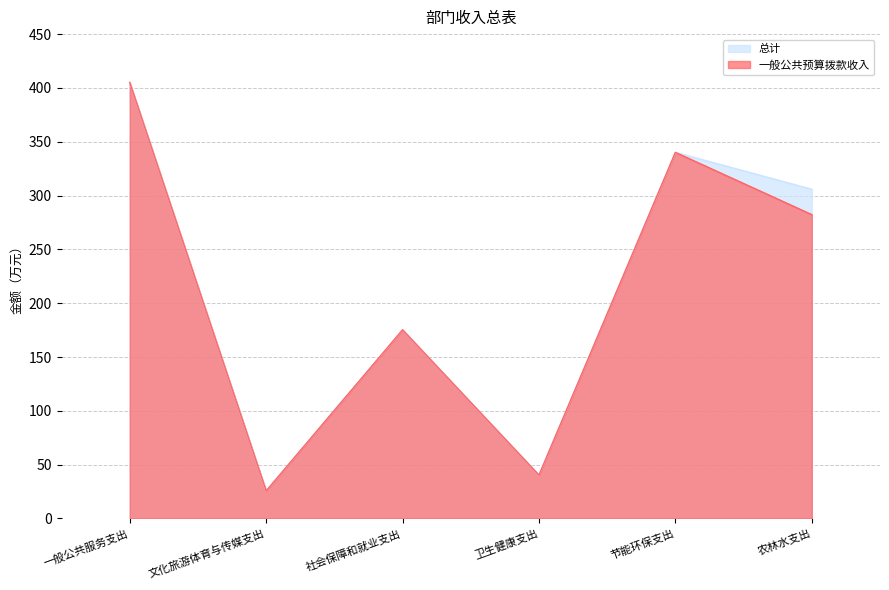

Reading left to right, list all the values displayed in this chart.

总计: 405.1	25.6	175.3	40.3	340.2	305.9
一般公共预算拨款收入: 405.1	25.6	175.3	40.3	340.2	282.3